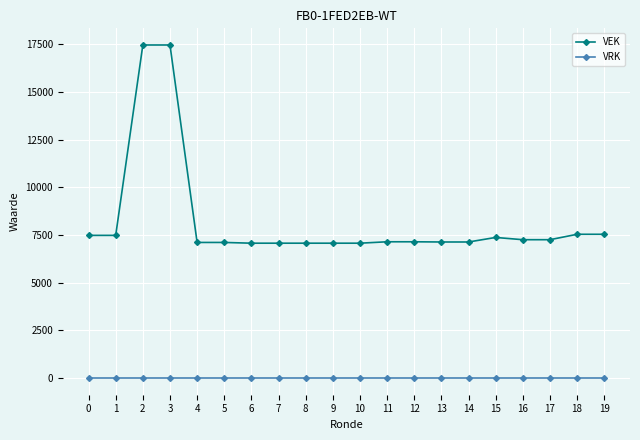

True or false: VEK and VRK cross at least once.

False